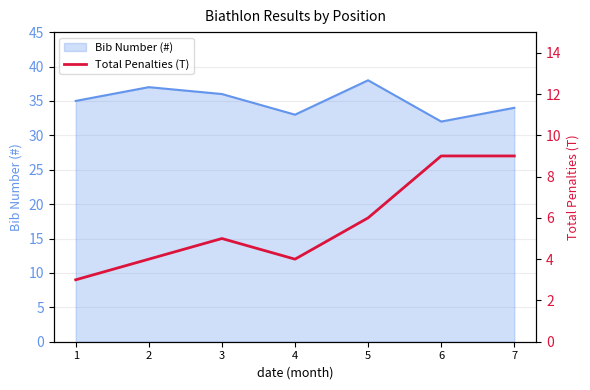

List the labels in order of value, smallest first.

1, 2, 4, 3, 5, 6, 7